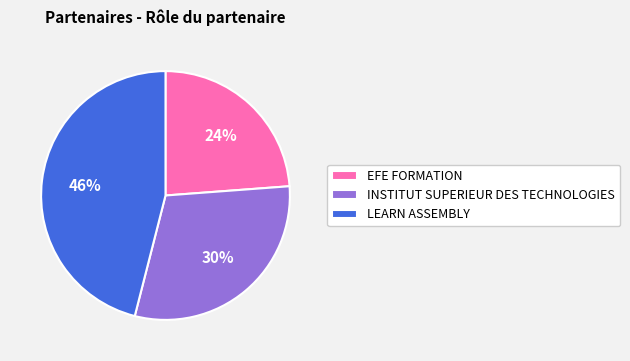

True or false: INSTITUT SUPERIEUR DES TECHNOLOGIES accounts for 21% of the total.

False